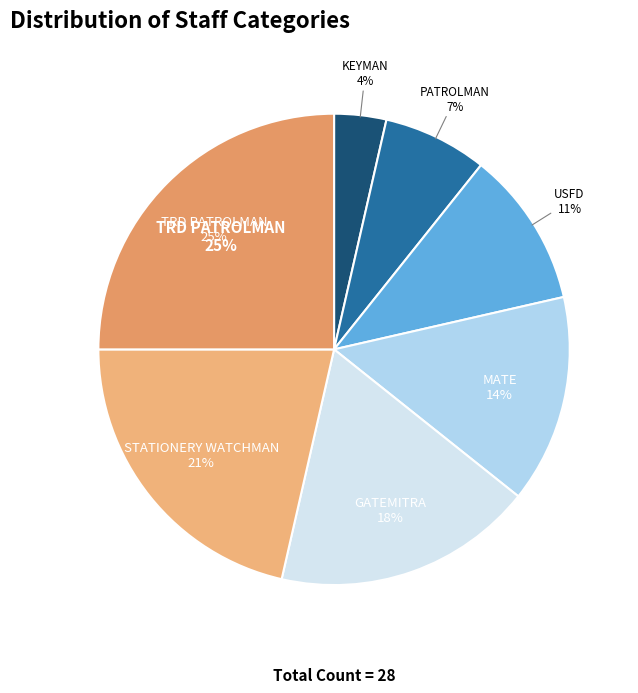

What is the change in value from PATROLMAN to TRD PATROLMAN?

+5